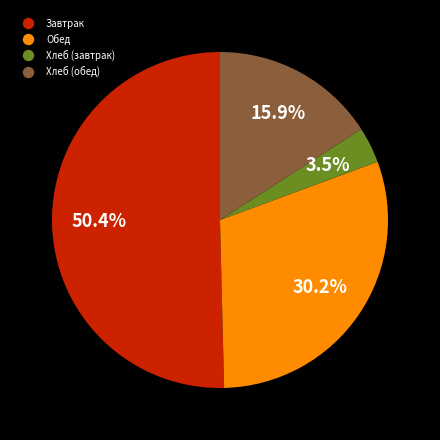

How many slices are in this pie chart?

4